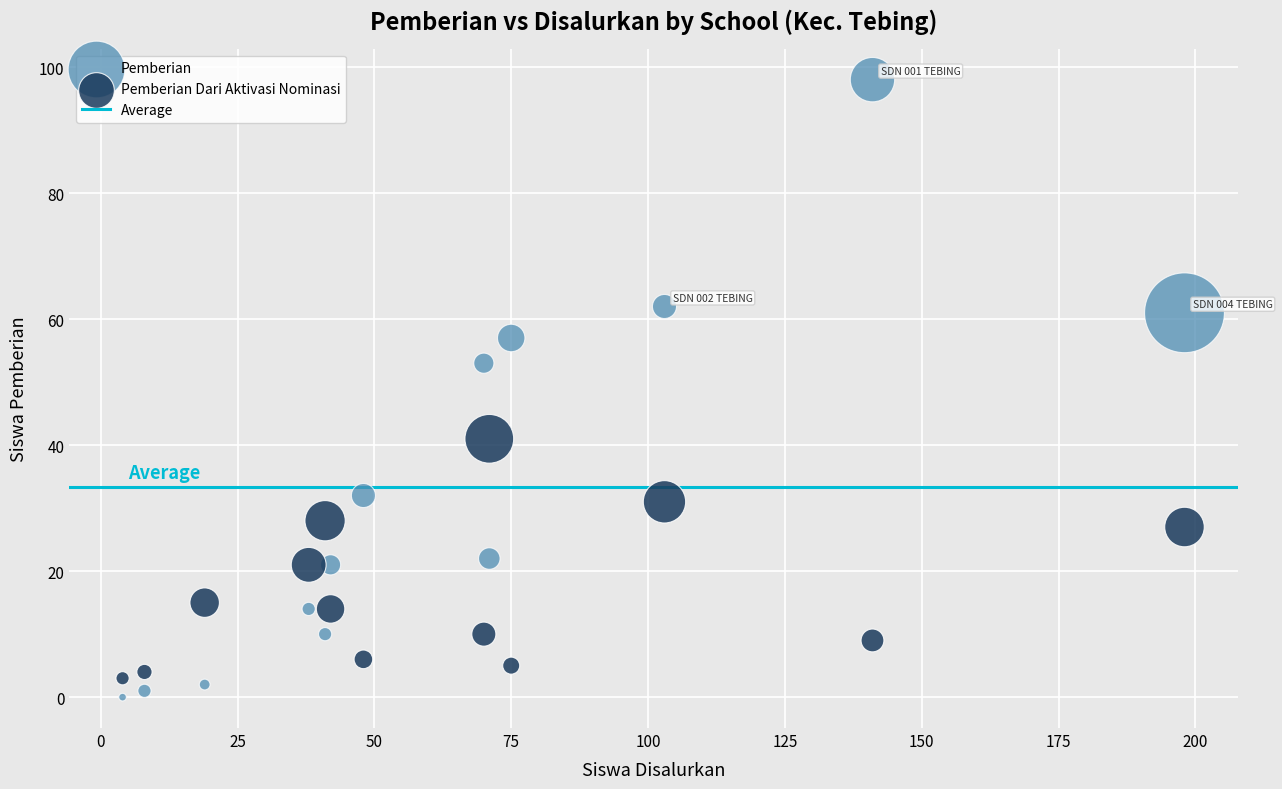

Across all data points, what is the range of Y values (max minus min)?

98